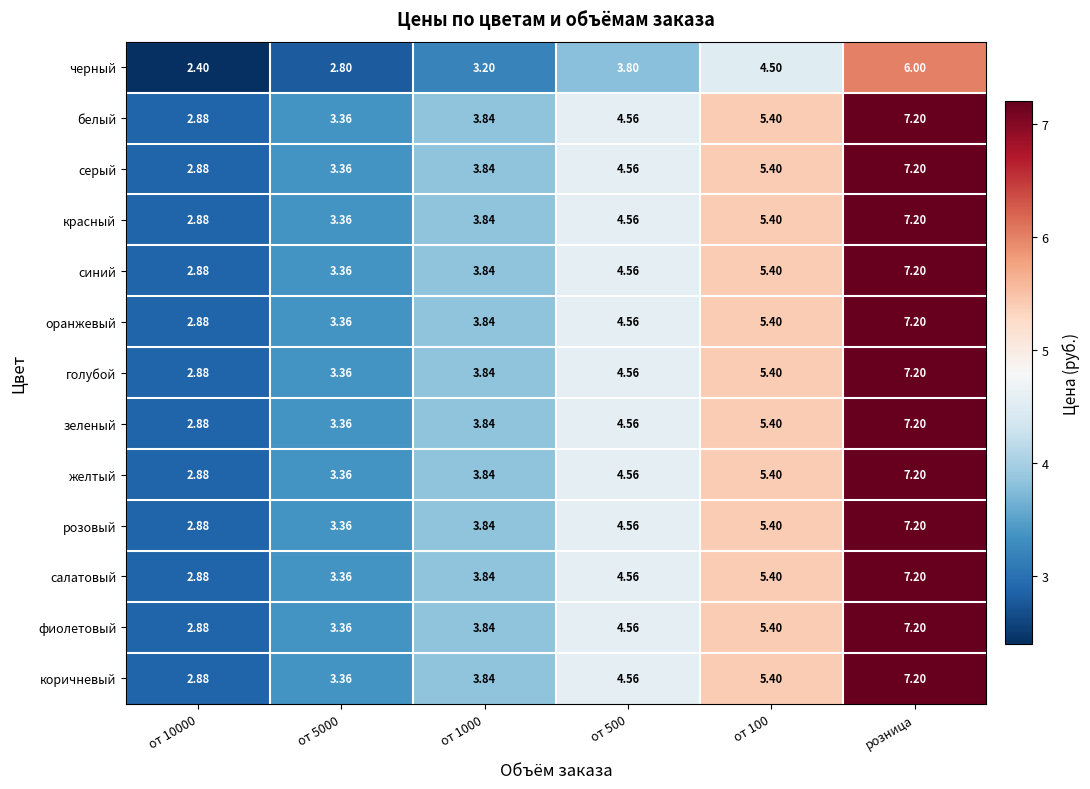

Which category has the highest value in the синий series?

розница